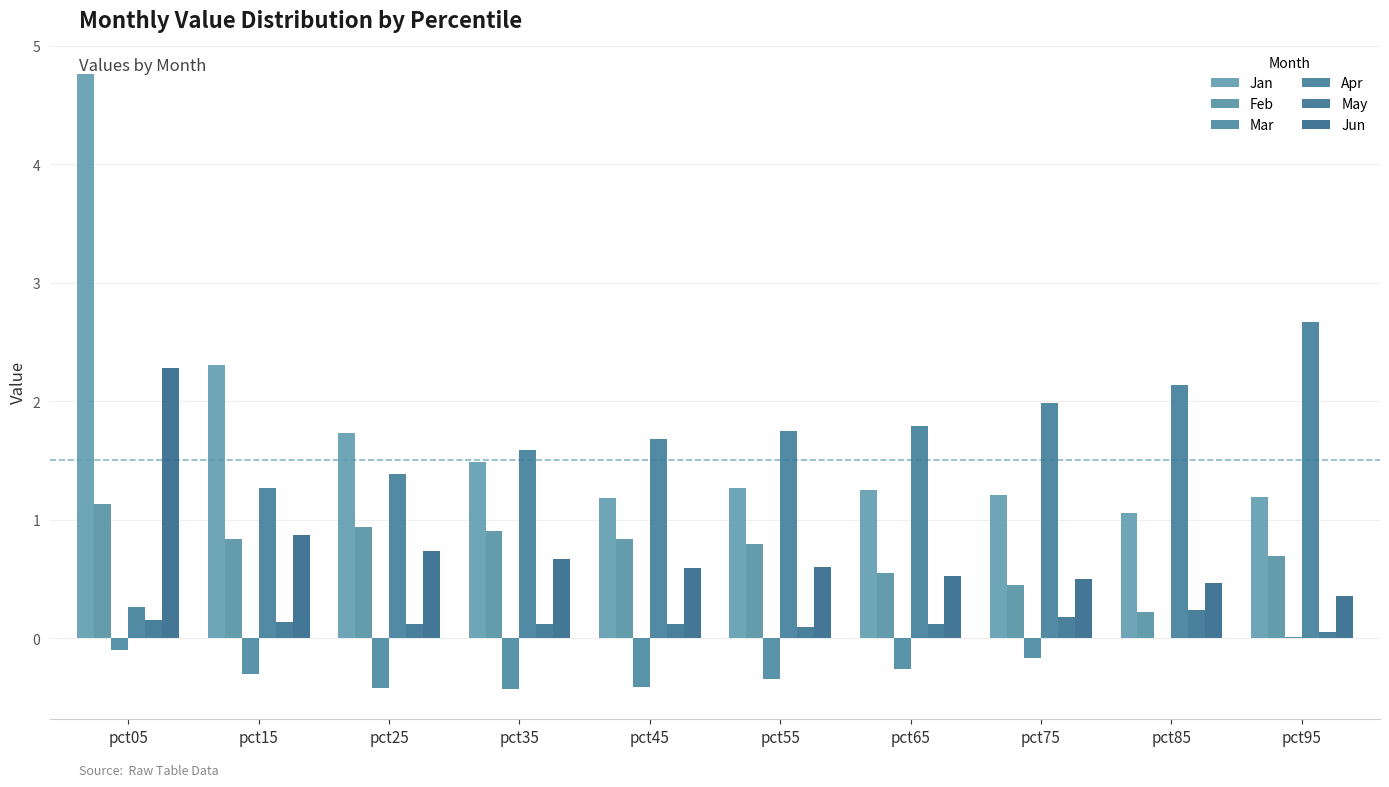

What is the difference between the Jan values at pct95 and pct15?

1.1